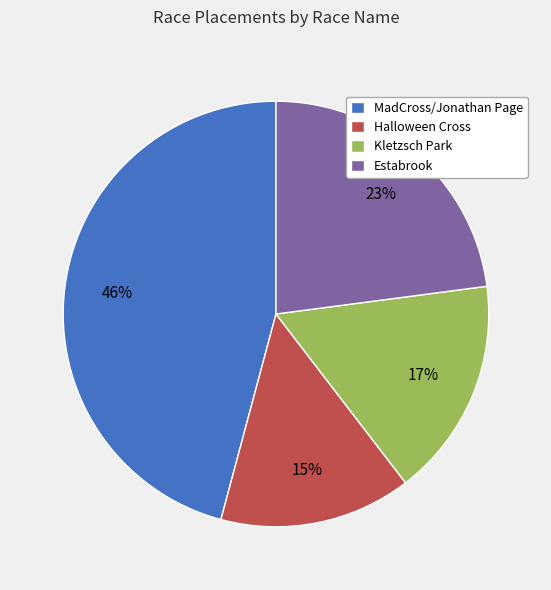

Which has a higher value, Kletzsch Park or MadCross/Jonathan Page?

MadCross/Jonathan Page